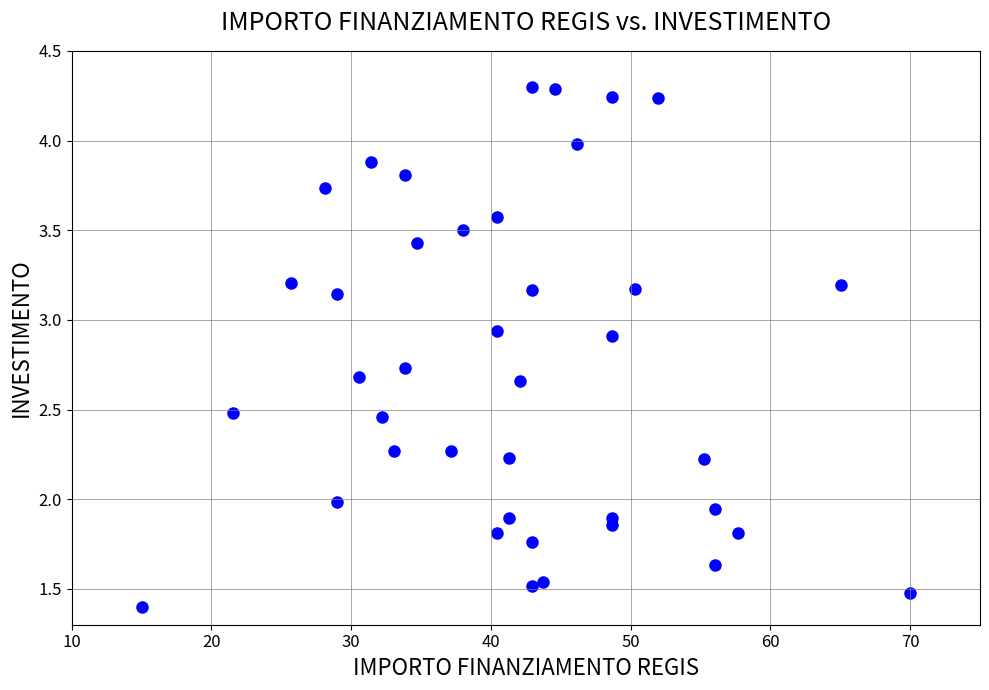

What is the range of X values (max minus min)?

55.0